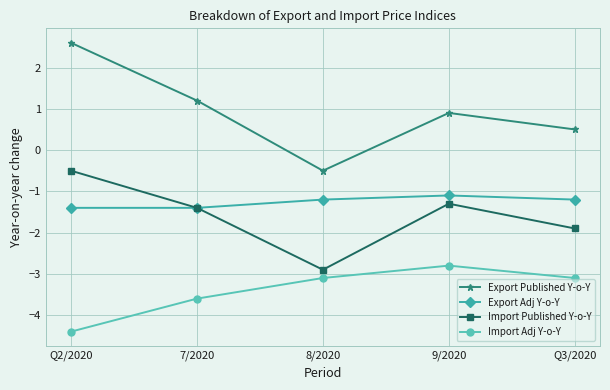

Reading right to left, extract all data points from this chart.

Export Published Y-o-Y: 0.5	0.9	-0.5	1.2	2.6
Export Adj Y-o-Y: -1.2	-1.1	-1.2	-1.4	-1.4
Import Published Y-o-Y: -1.9	-1.3	-2.9	-1.4	-0.5
Import Adj Y-o-Y: -3.1	-2.8	-3.1	-3.6	-4.4